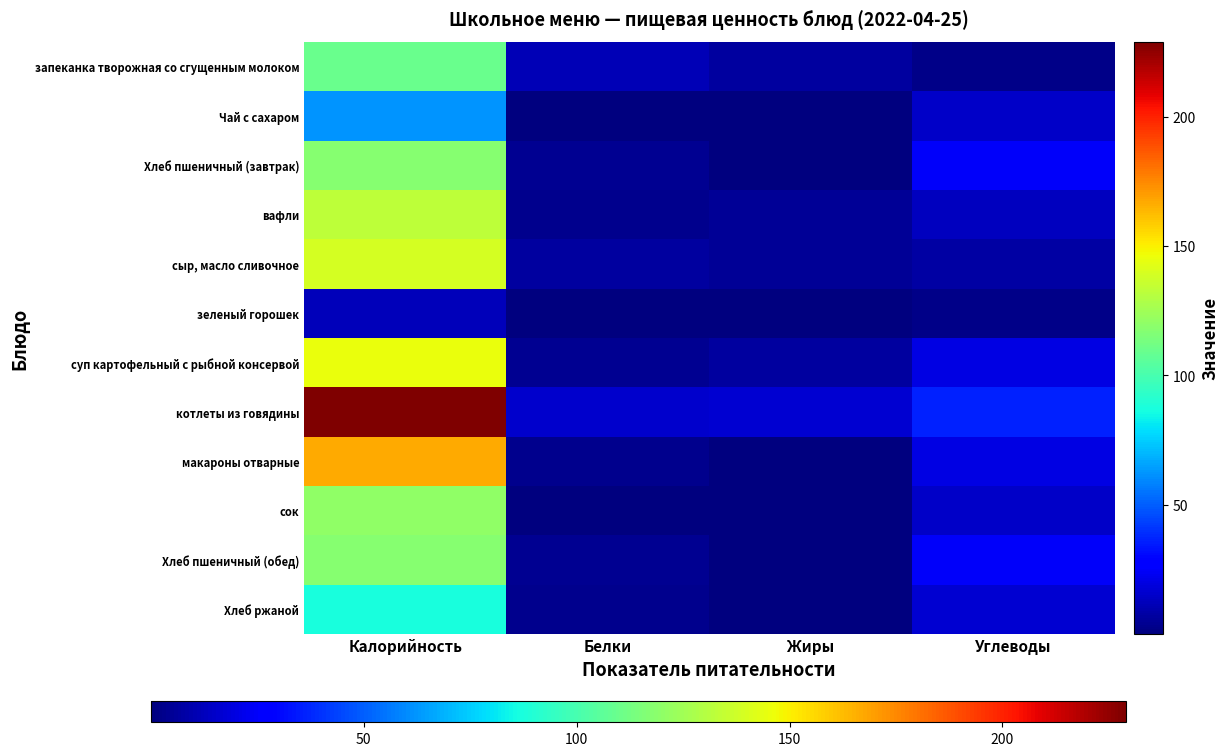

How many series are shown in this chart?

12